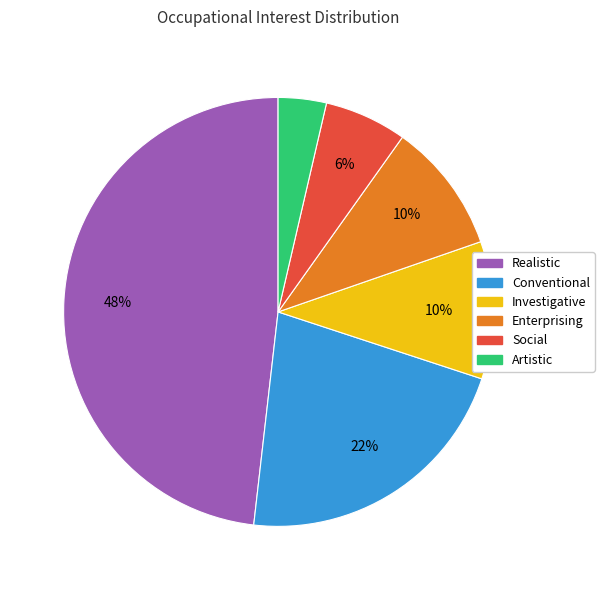

To the nearest percent, what is the combined percentage of Artistic and Realistic?

52%